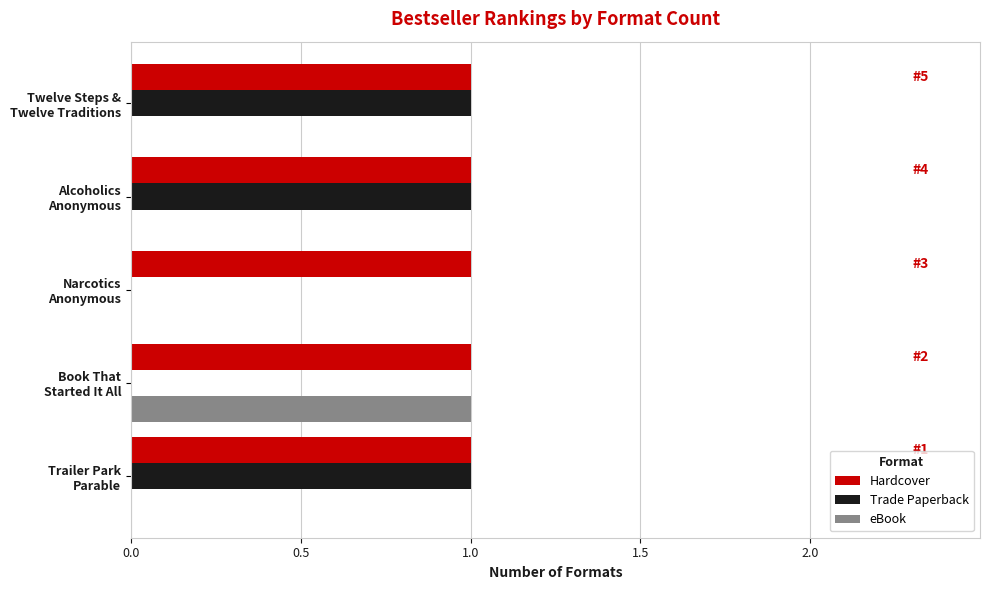

What is the average value of the Trade Paperback series?

1